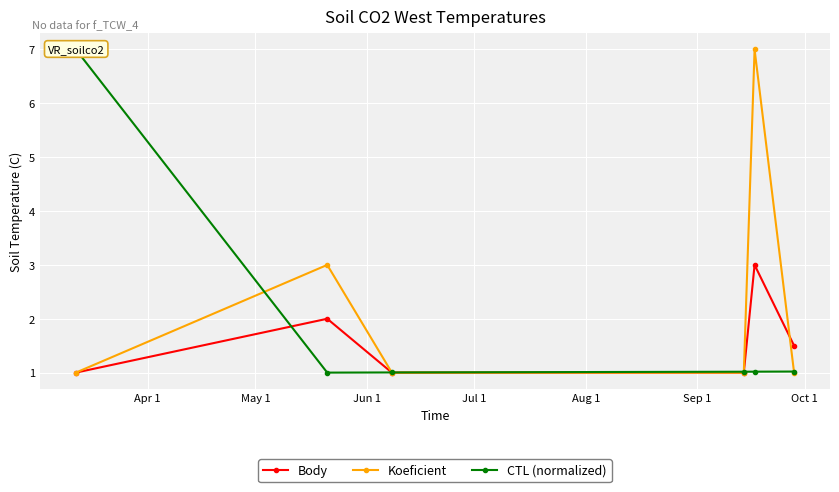

What is the value of the Body point at the 6th from the left?

1.5